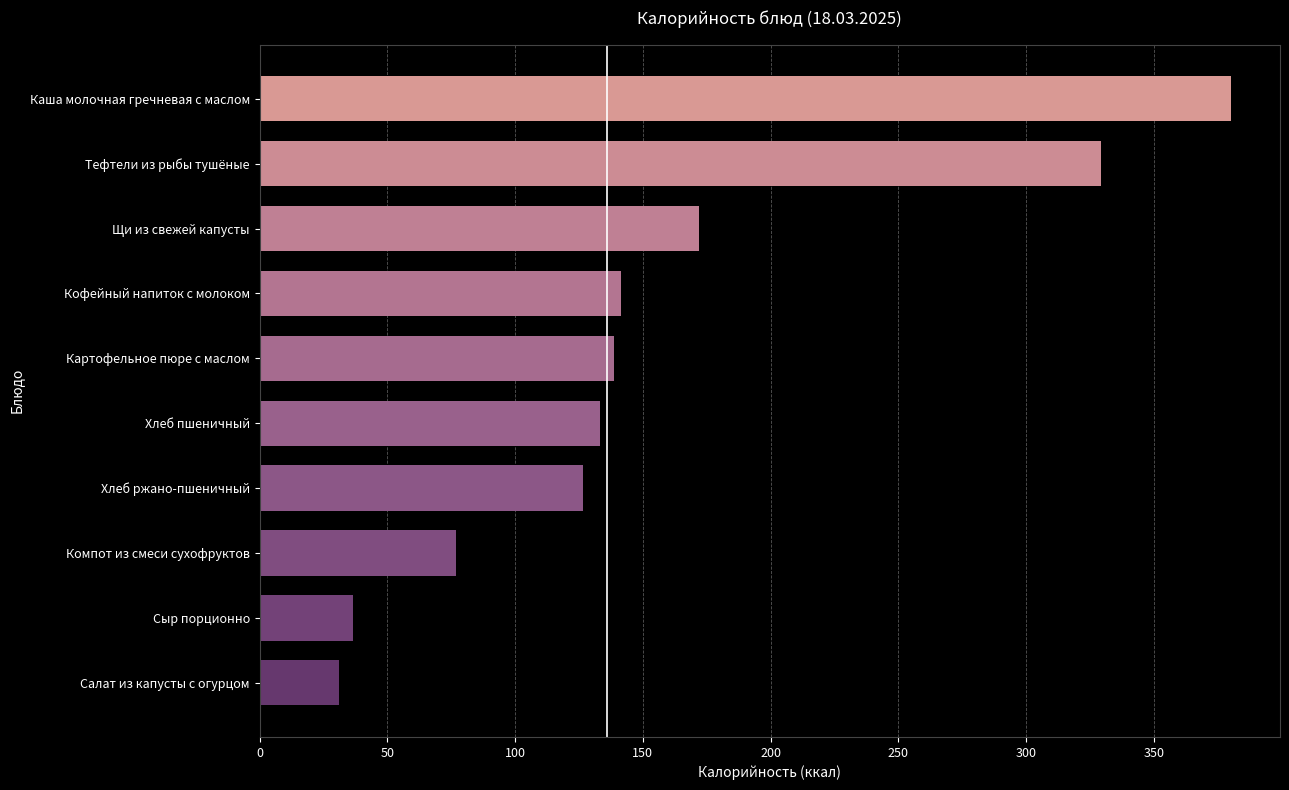

How many bars are there in total?

10